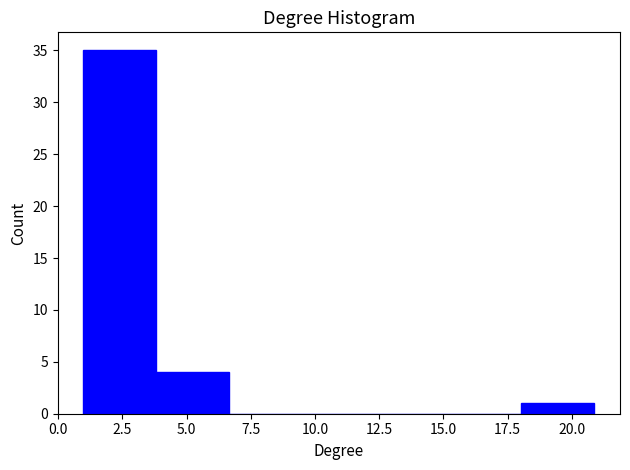

Over which range of the x-axis is the bar tallest?

1.0 to 4.0